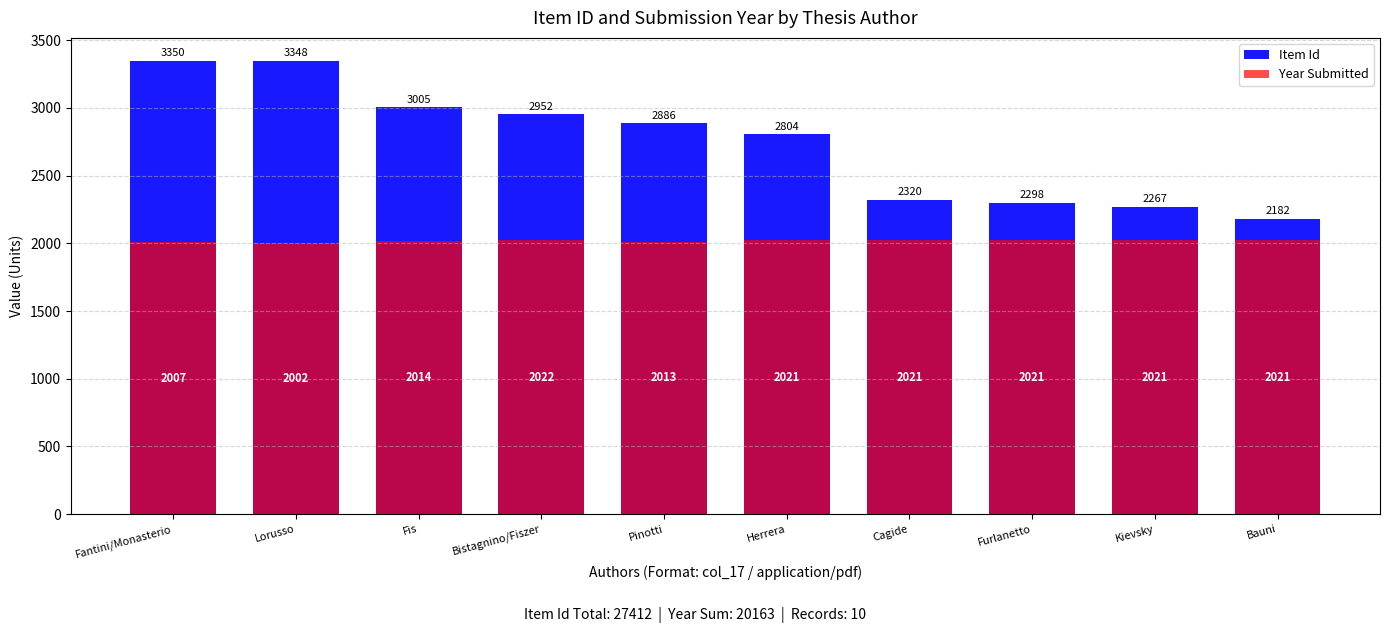

What are all the series names shown in the legend?

Item Id, Year Submitted